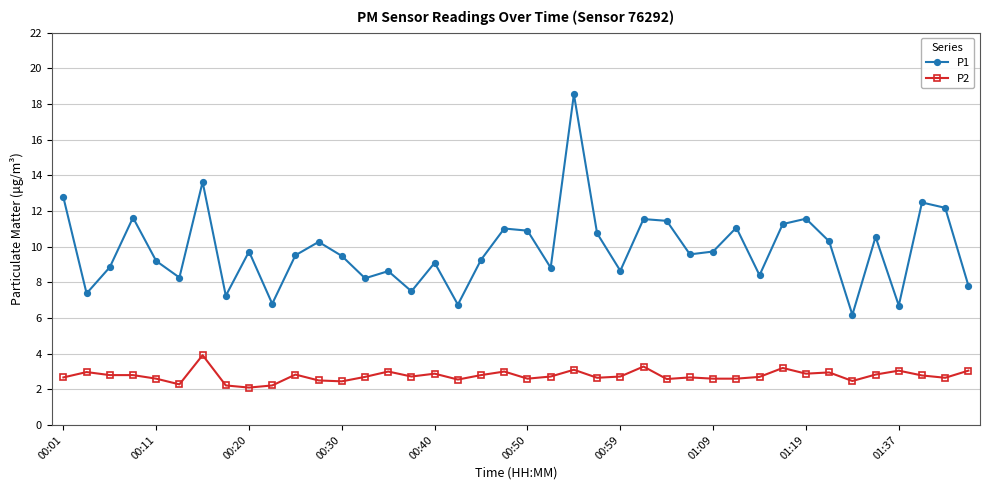

Which series has the largest total across all categories?

P1